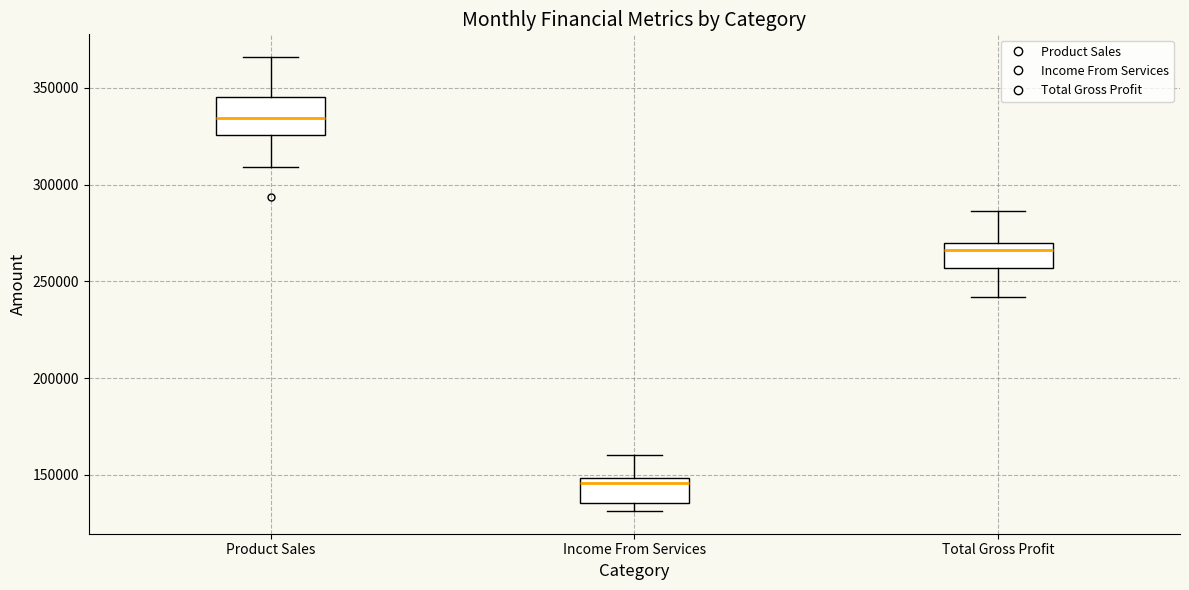

Reading left to right, transcribe this box plot: for each box, give where its median line is, the range the box spans, and where its two whiskers end, as read against the y-axis. The values are not printed on the chart, so give them approximately, as read against the axis.

Product Sales: median 335000, box 325000 to 345000, whiskers 310000 to 365000
Income From Services: median 145000, box 135000 to 150000, whiskers 130000 to 160000
Total Gross Profit: median 265000, box 255000 to 270000, whiskers 240000 to 285000